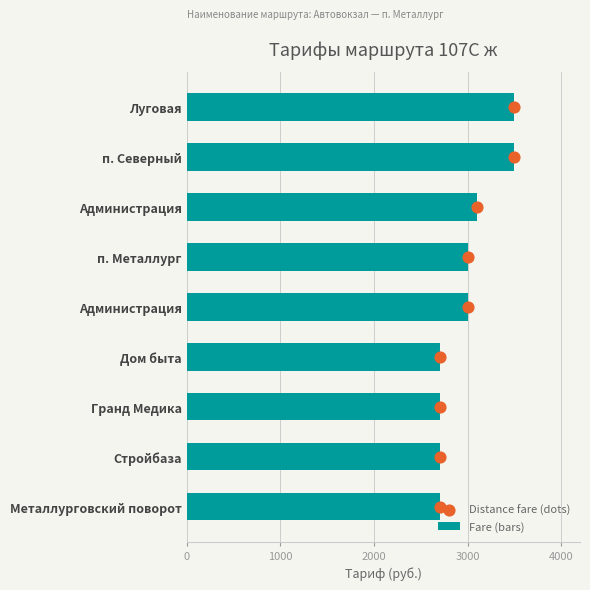

Which series reaches the minimum Y coordinate?

Distance fare (dots)